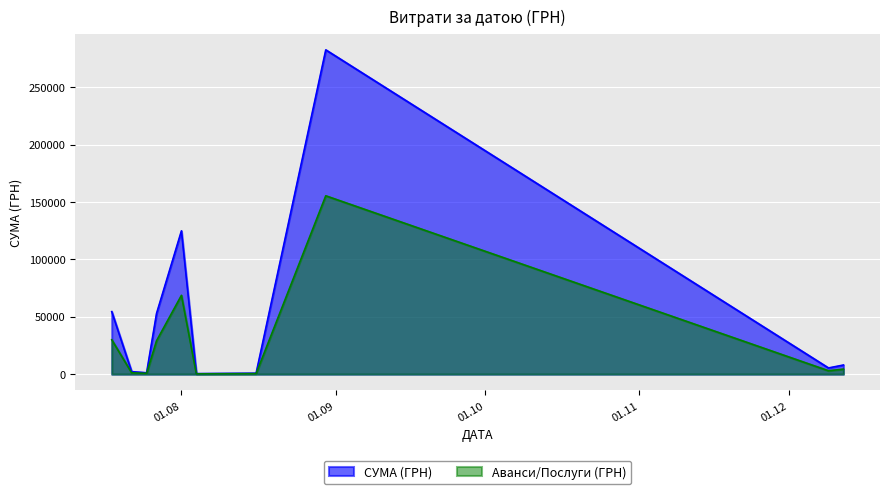

Which series has the widest spread of values?

СУМА (ГРН)